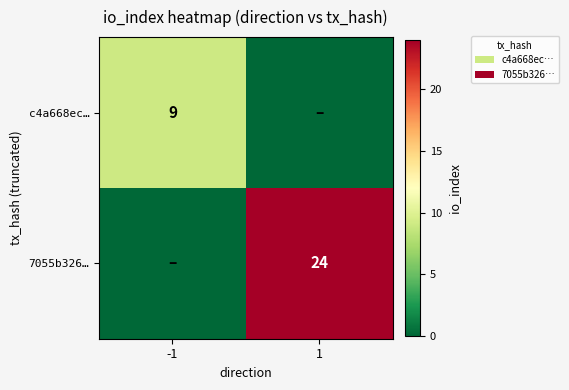

Is it true that 7055b326… equals 40 at 1?

False